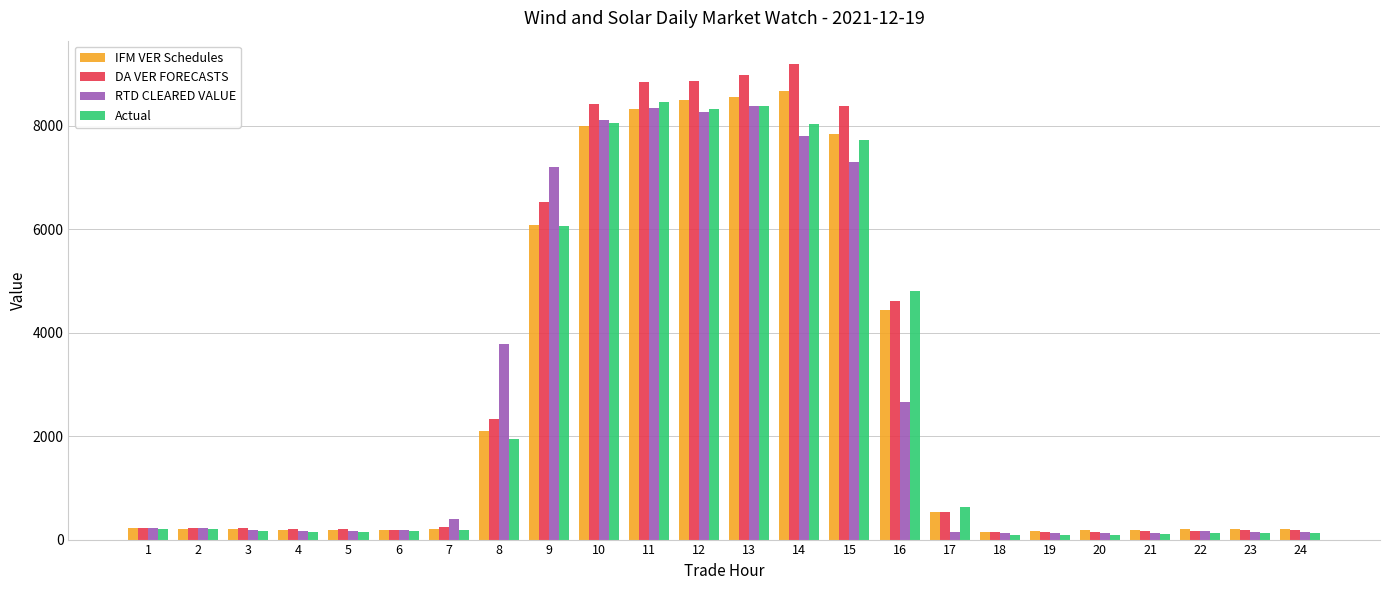

Which label corresponds to the largest value in the chart?

14